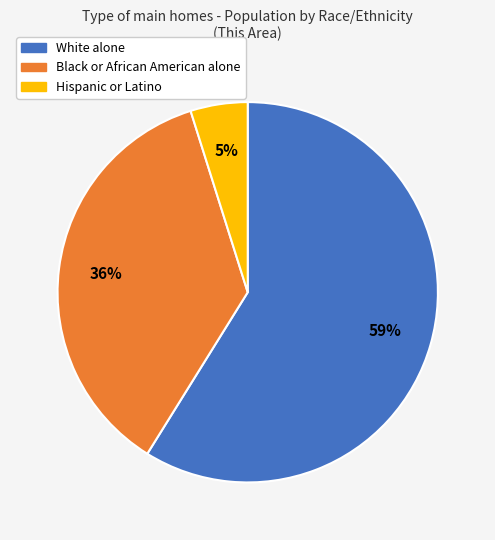

To the nearest percent, what is the difference between the White alone and Black or African American alone slice percentages?

23%